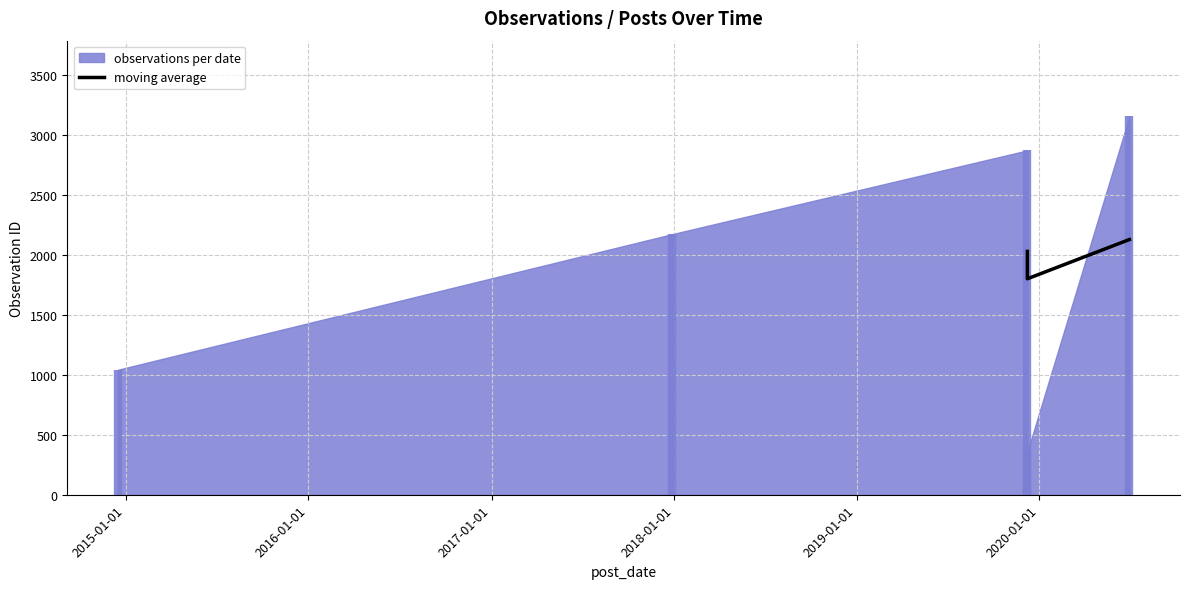

How many data points are less than 2030?

1